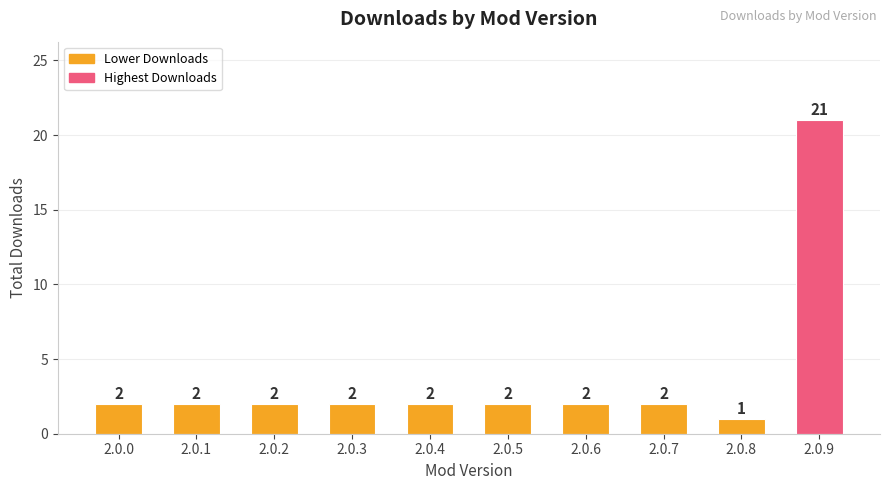

At which category does the chart reach its peak across all series?

2.0.9